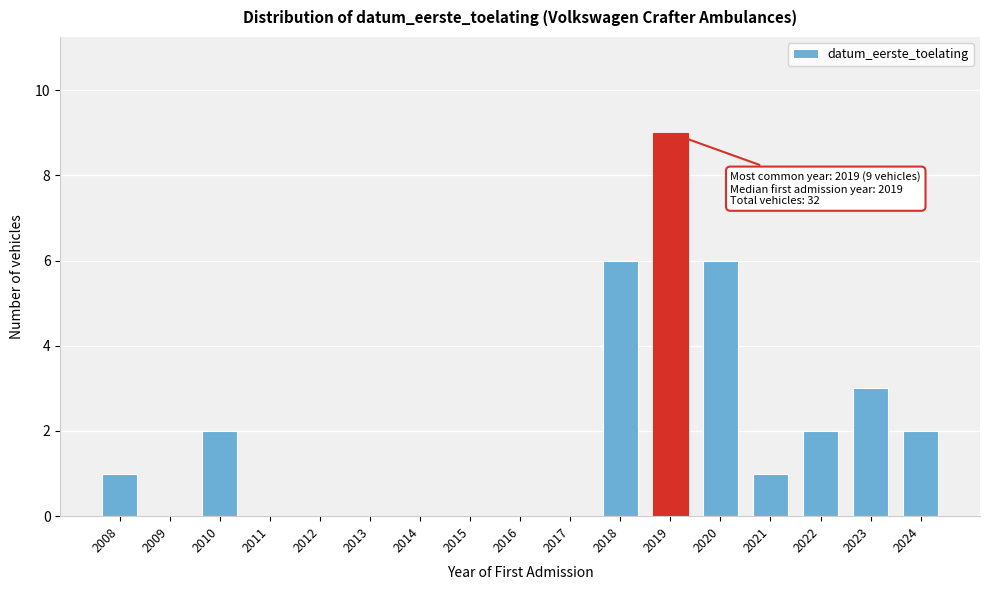

Reading left to right, list all the values displayed in this chart.

2008=1	2009=0	2010=2	2011=0	2012=0	2013=0	2014=0	2015=0	2016=0	2017=0	2018=6	2019=9	2020=6	2021=1	2022=2	2023=3	2024=2